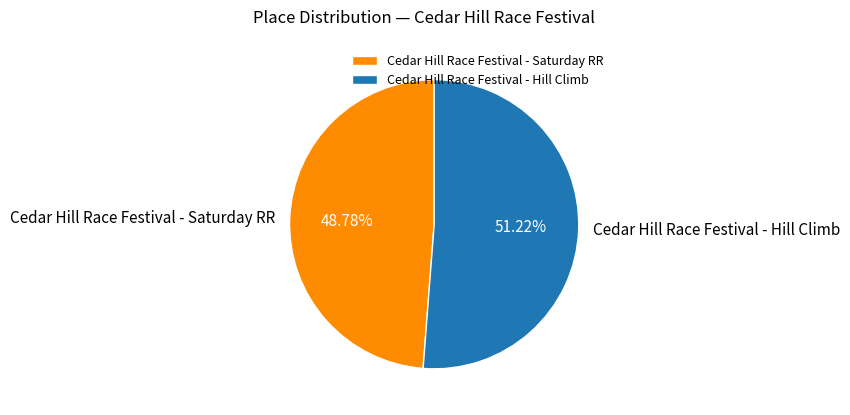

Rank the categories by value from highest to lowest.

Cedar Hill Race Festival - Hill Climb, Cedar Hill Race Festival - Saturday RR